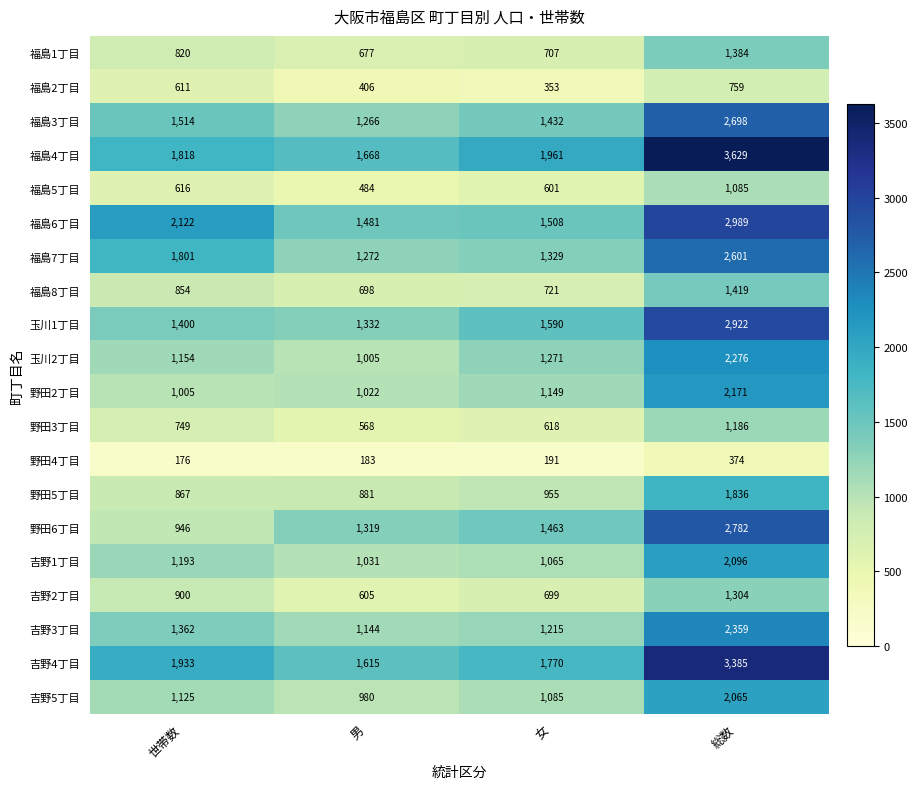

Which series changed the most between 男 and 女?

福島4丁目